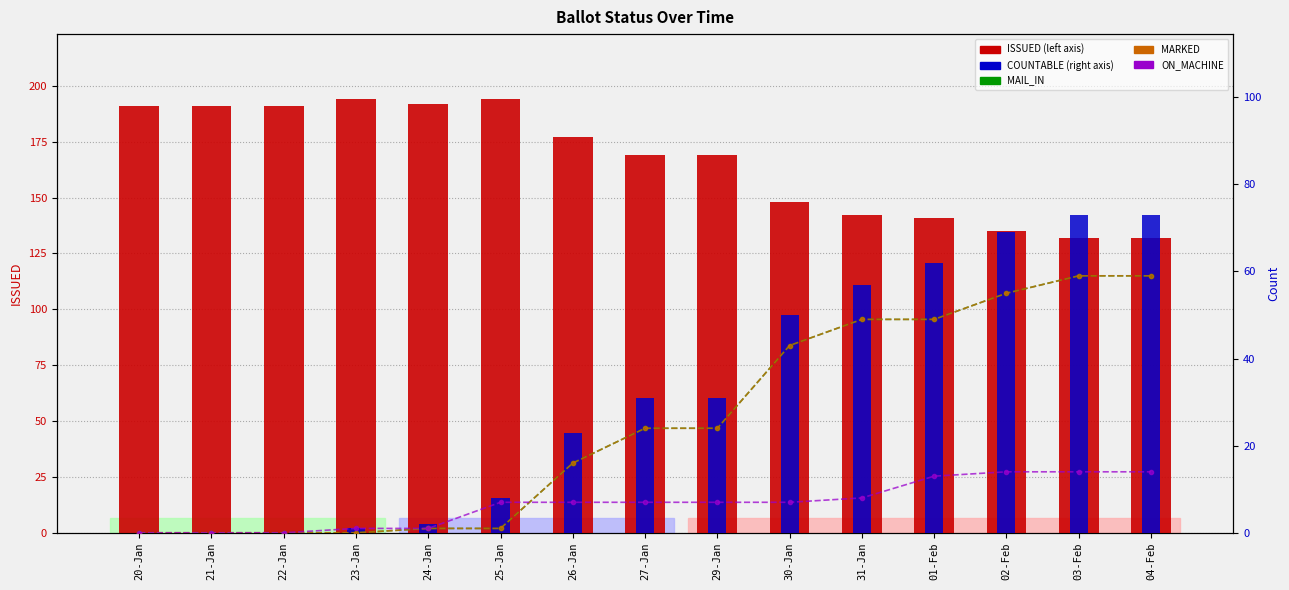

What is the minimum value for ISSUED?

132